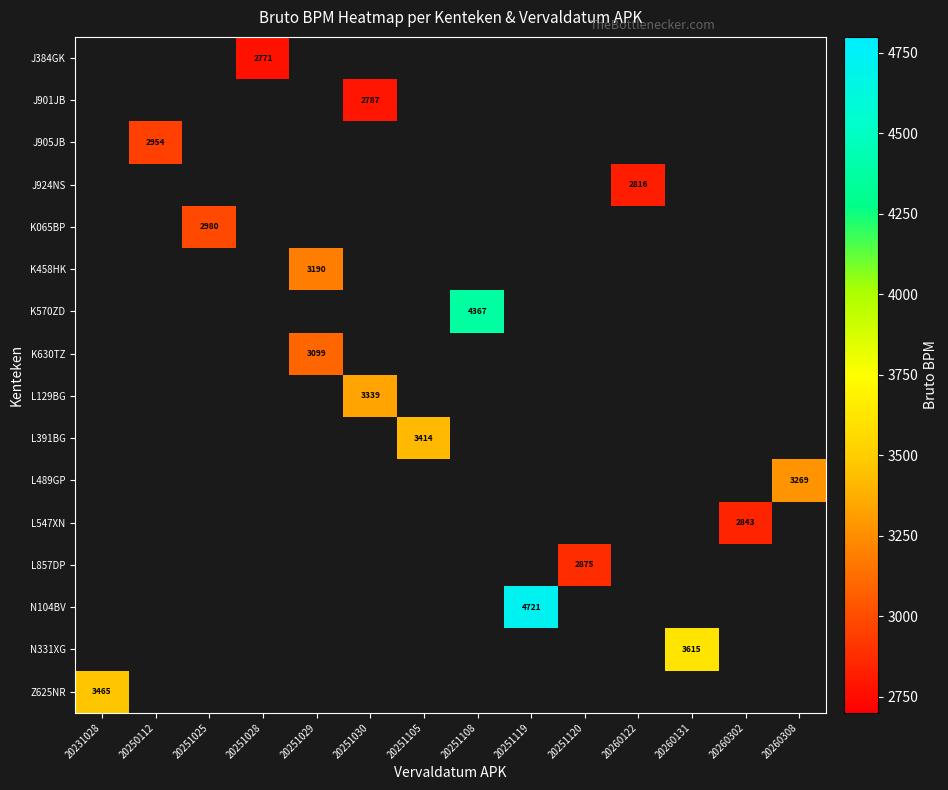

Is the value of L547XN at 20260302 greater than the value of L857DP at 20251120?

No